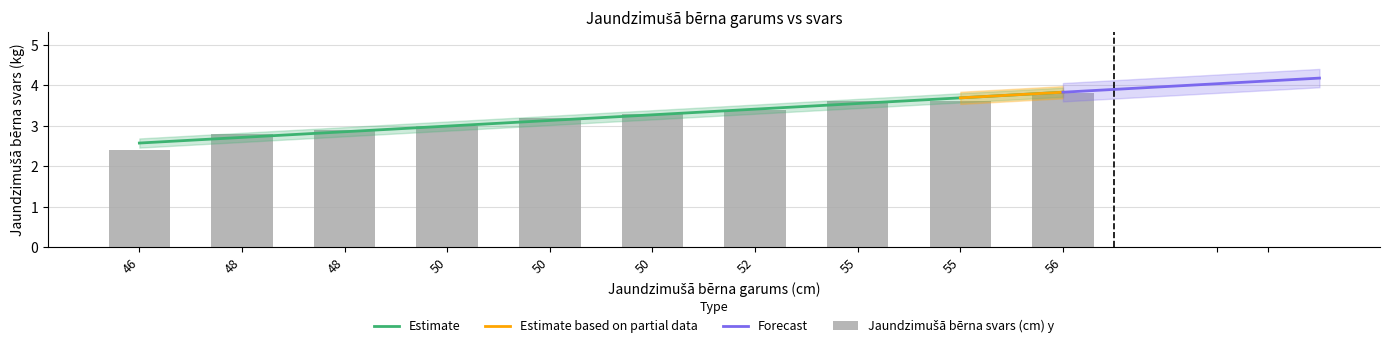

At which category does the chart reach its peak across all series?

56